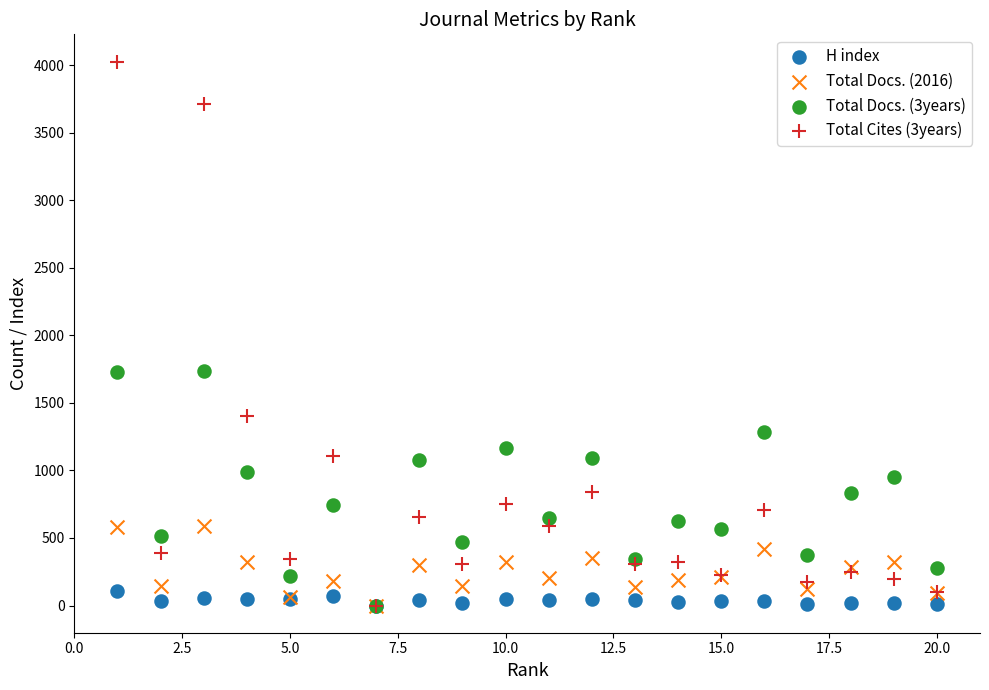

What are all the series names shown in the legend?

H index, Total Docs. (2016), Total Docs. (3years), Total Cites (3years)